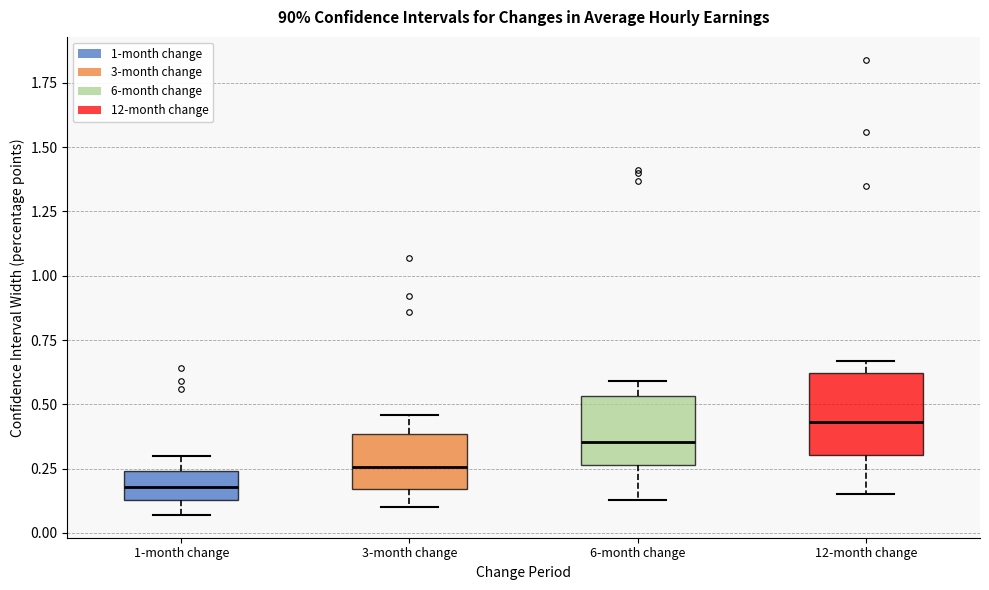

Which box's median line is the highest?

12-month change